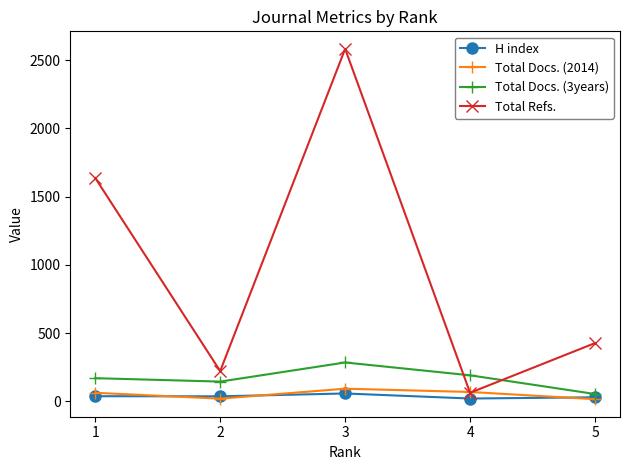

Read the Total Docs. (2014) value at 4, to the nearest 10.

70